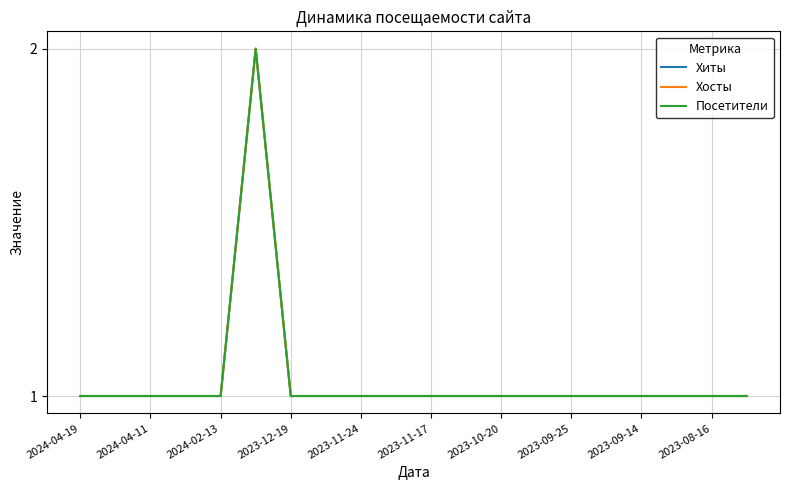

Does the chart have visible grid lines?

Yes